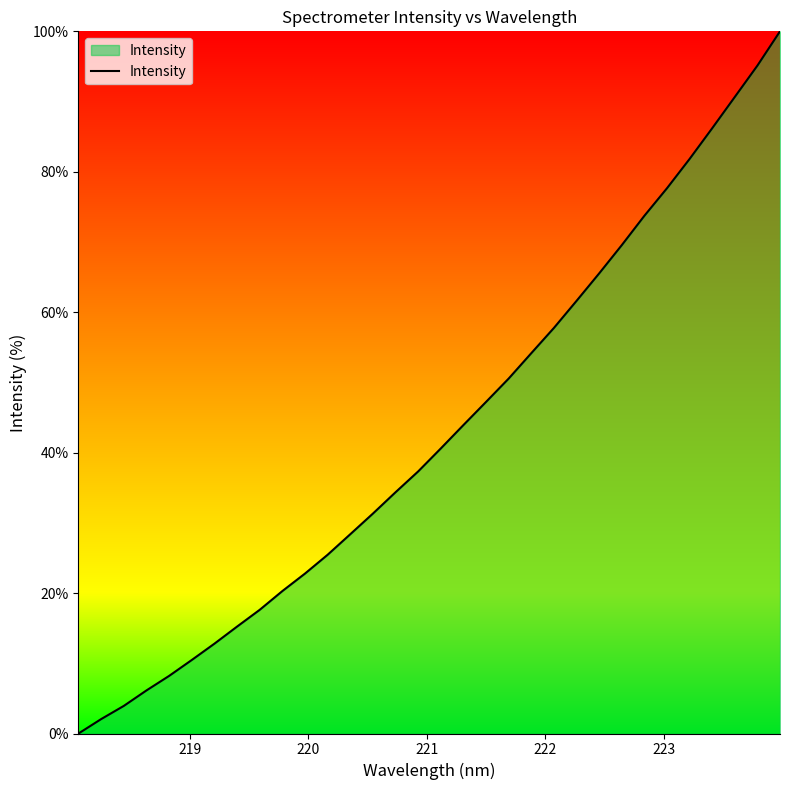

What is the maximum value shown in the chart?

100.0